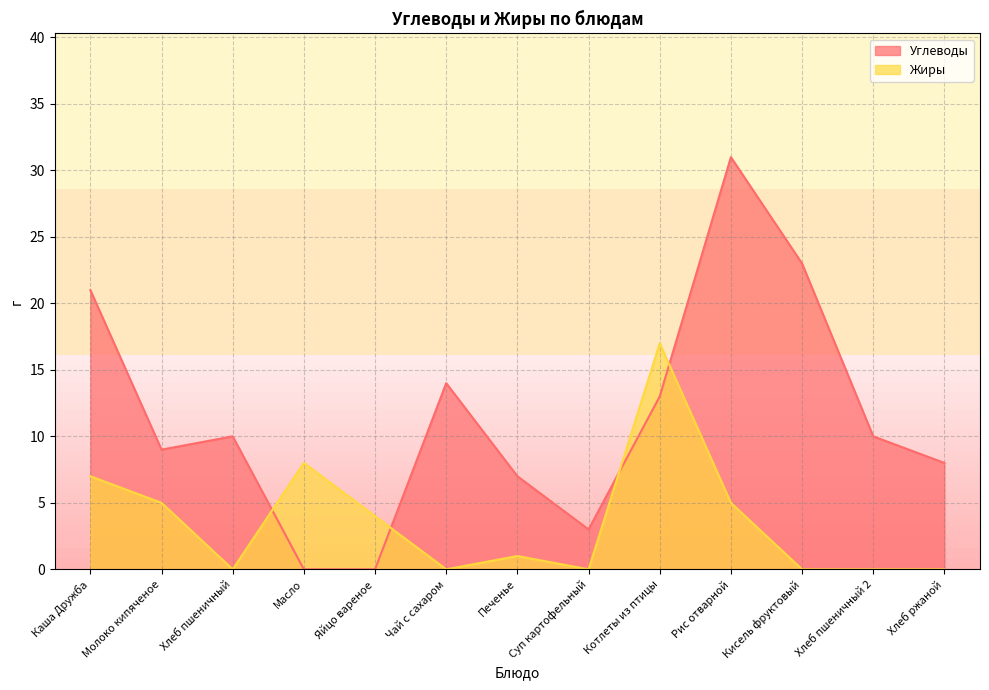

Reading left to right, list all the values displayed in this chart.

Углеводы: Каша Дружба=21	Молоко кипяченое=9	Хлеб пшеничный=10	Масло=0	Яйцо вареное=0	Чай с сахаром=14	Печенье=7	Суп картофельный=3	Котлеты из птицы=13	Рис отварной=31	Кисель фруктовый=23	Хлеб пшеничный 2=10	Хлеб ржаной=8
Жиры: Каша Дружба=7	Молоко кипяченое=5	Хлеб пшеничный=0	Масло=8	Яйцо вареное=4	Чай с сахаром=0	Печенье=1	Суп картофельный=0	Котлеты из птицы=17	Рис отварной=5	Кисель фруктовый=0	Хлеб пшеничный 2=0	Хлеб ржаной=0